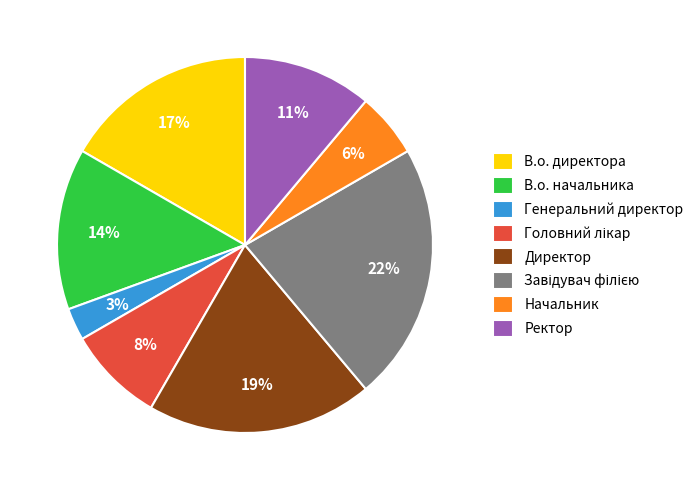

How many segments does this pie chart have?

8